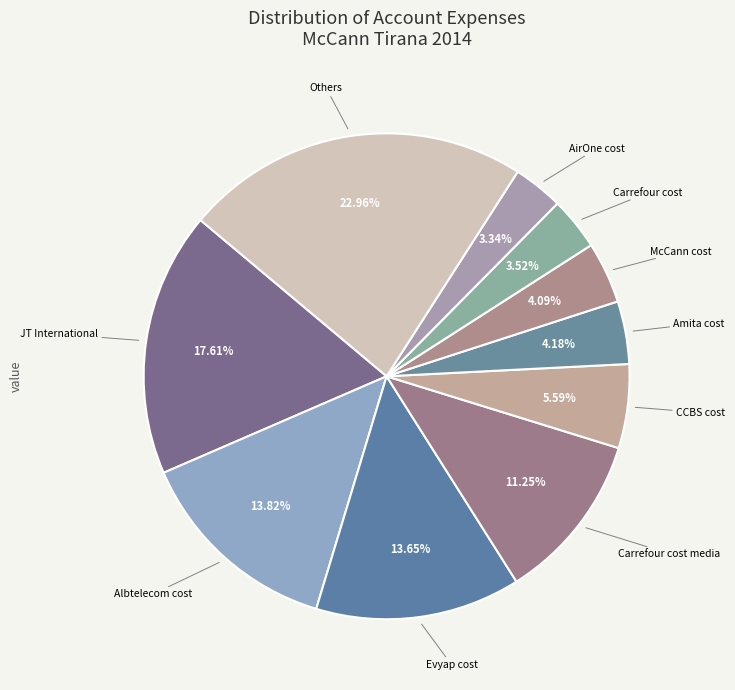

Which category has the biggest portion of the pie?

Others